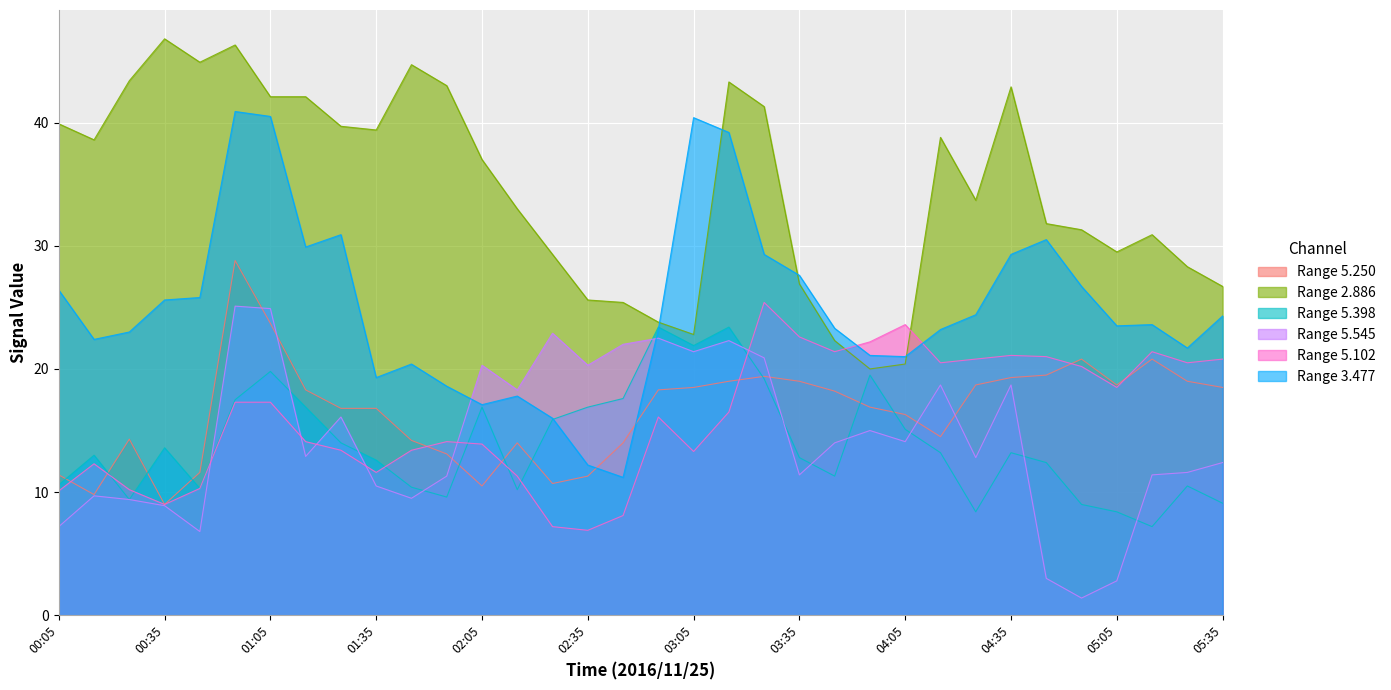

True or false: 5.102 and 2.886 intersect in this chart.

True